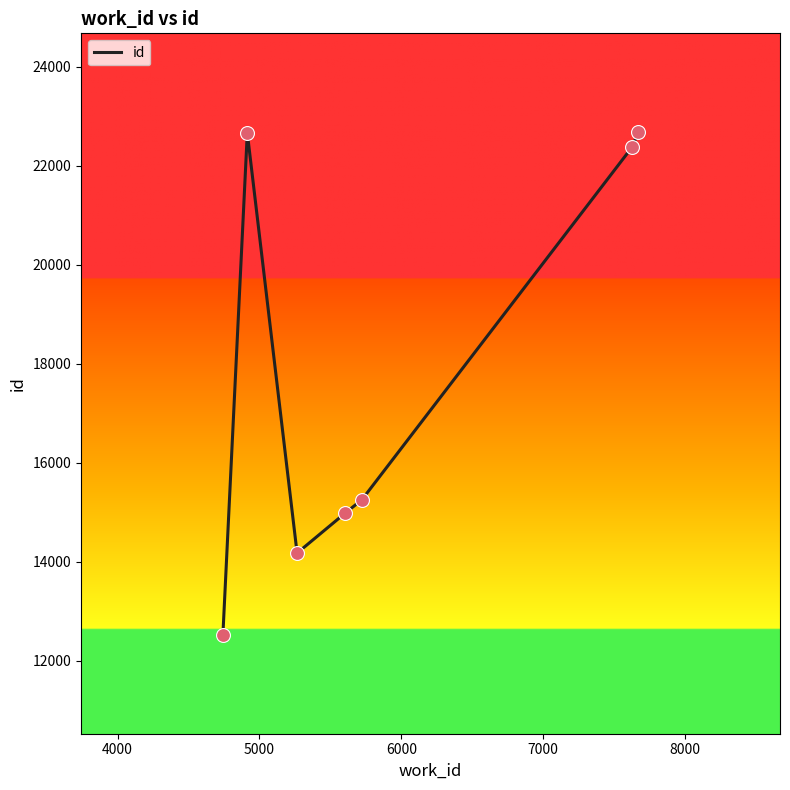

What is the minimum value shown in the chart?

12526